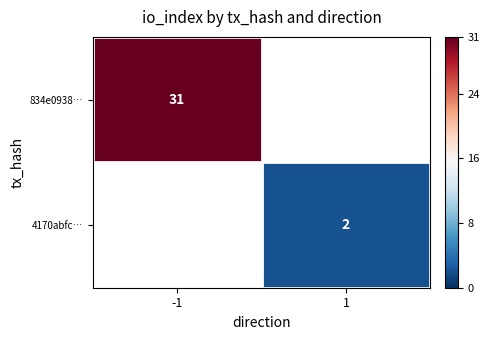

The value of 834e0938… at -1 is 31. True or false?

True